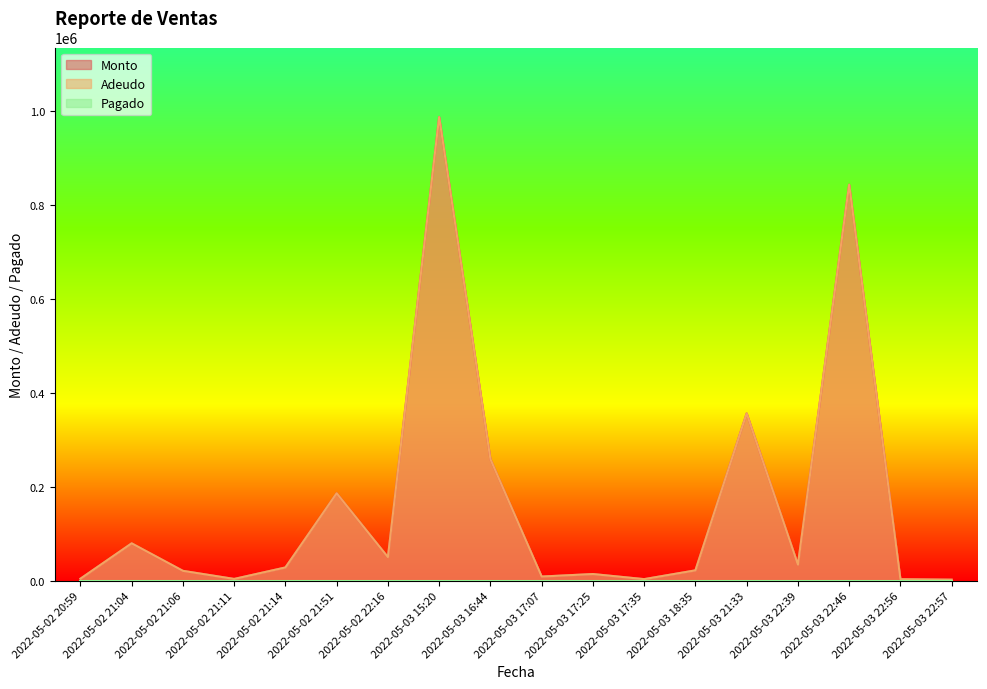

What is the label of the 12th point from the left?

2022-05-03 17:35